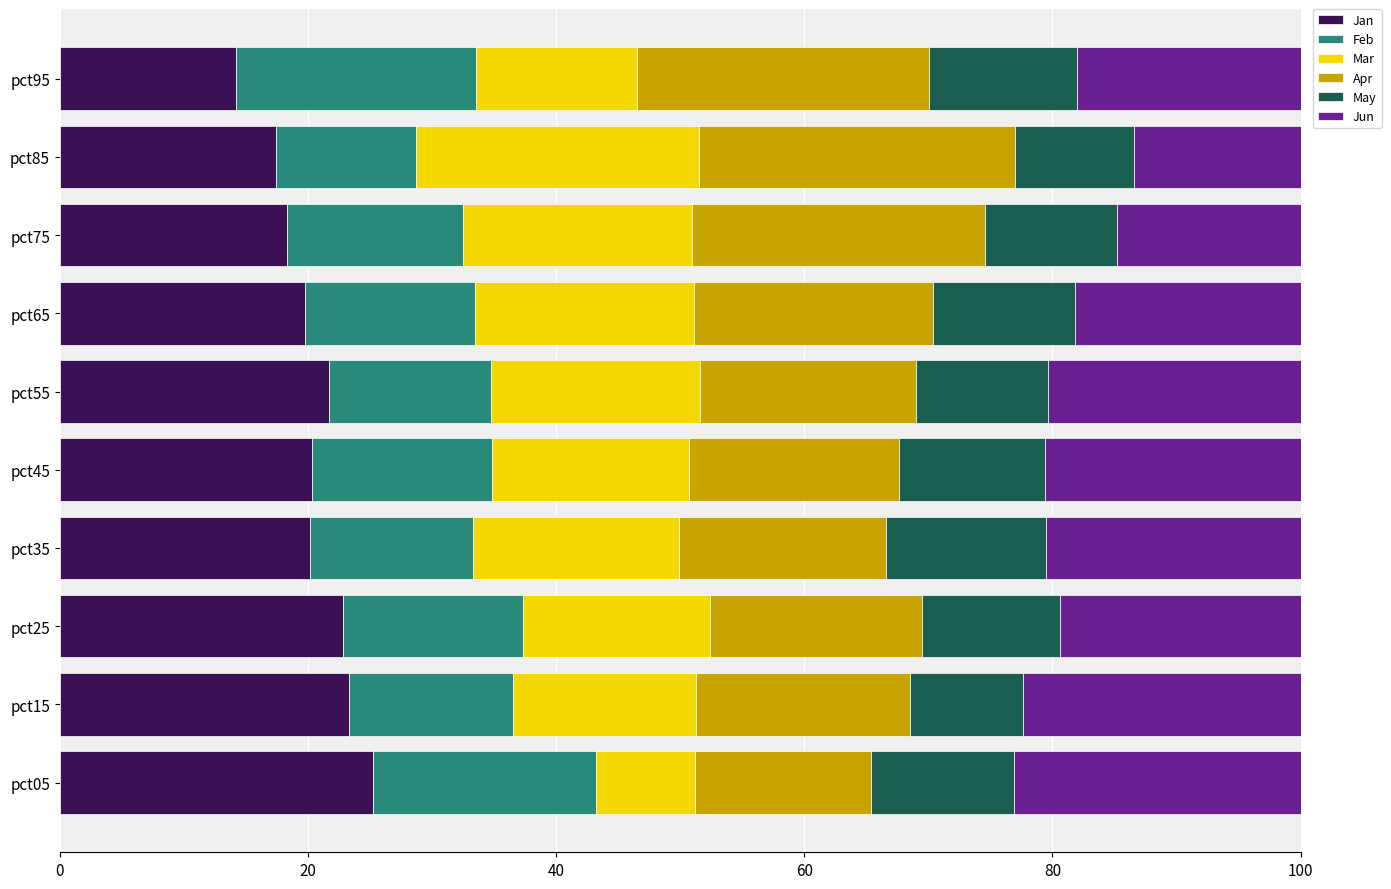

What is the lowest value of the Jan series?

14.2